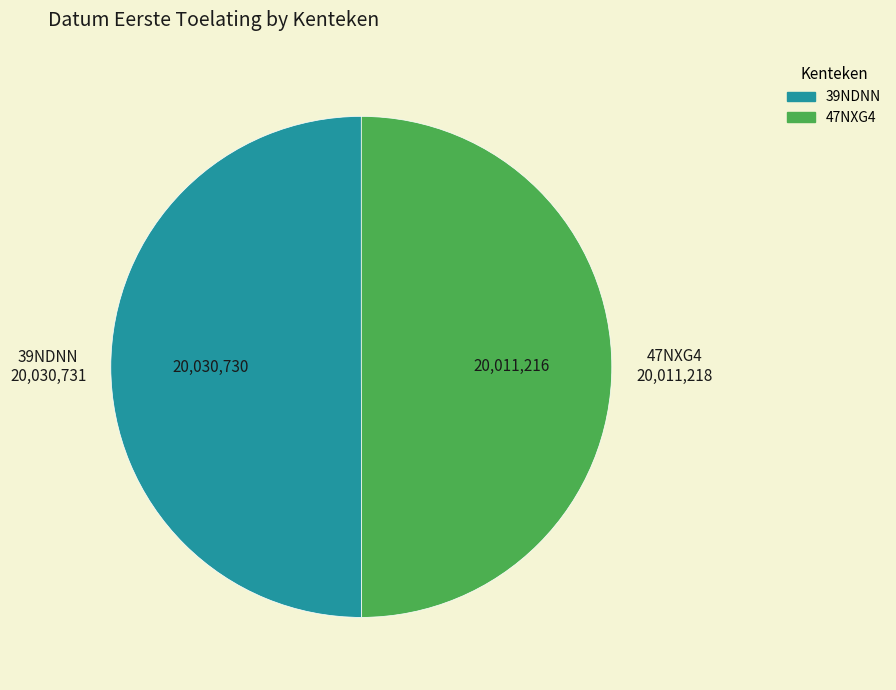

How many segments does this pie chart have?

2